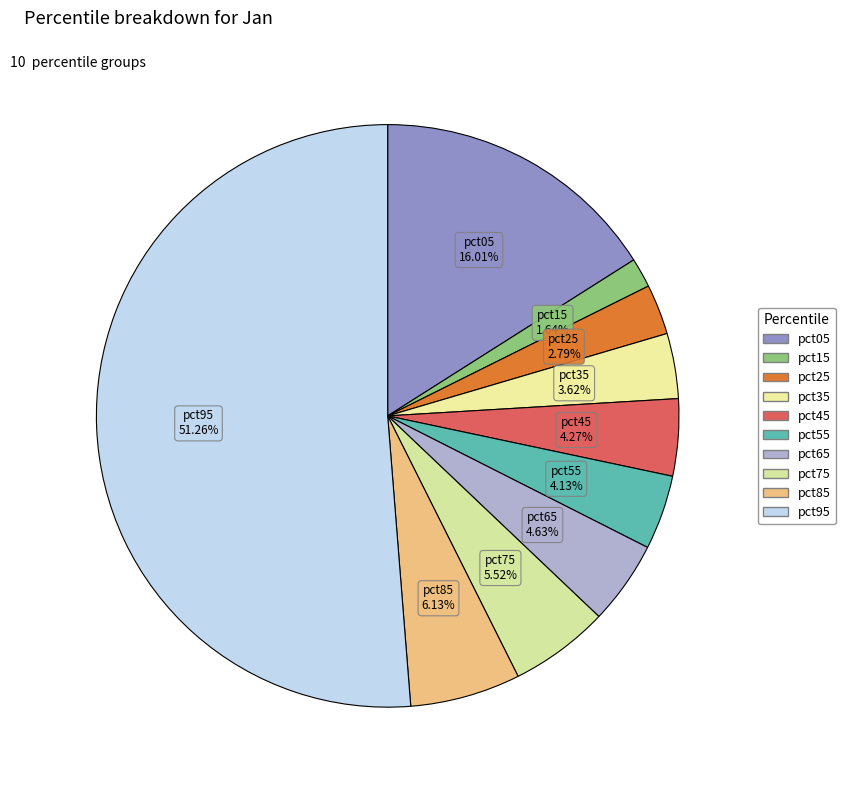

Count the number of slices in the pie.

10